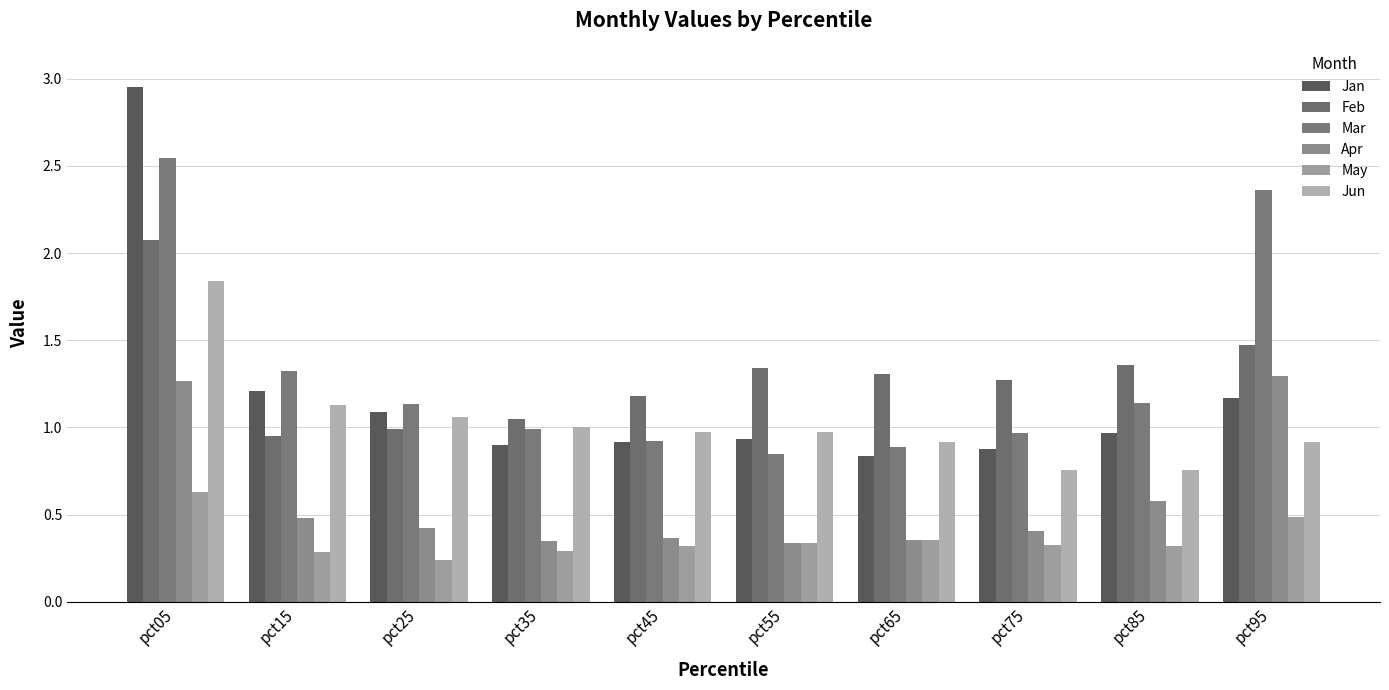

The value of Jun at pct05 is 2.6. True or false?

False